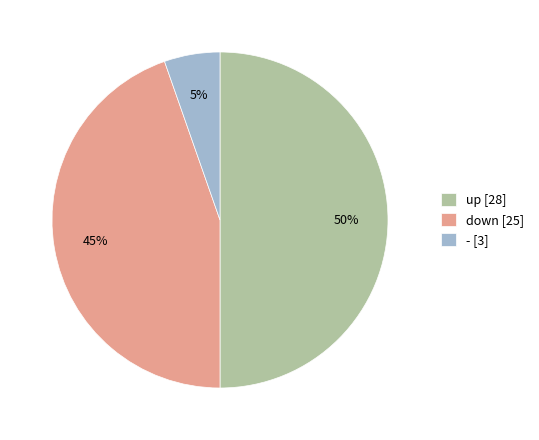

Which has a higher value, - or up?

up